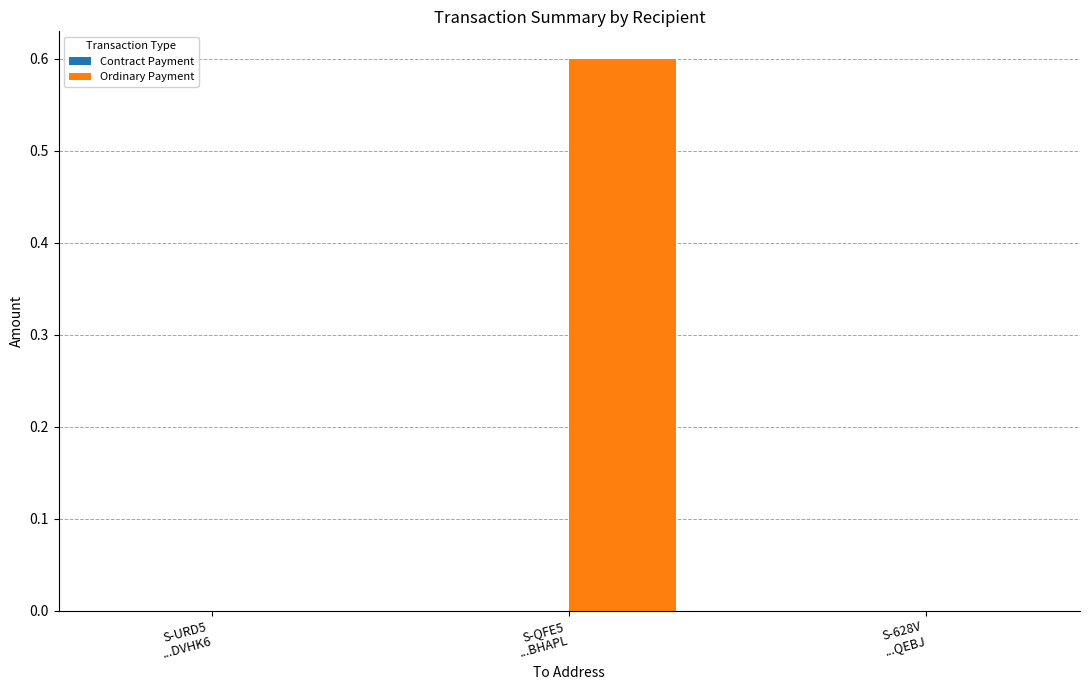

What is the greatest value displayed?

0.6